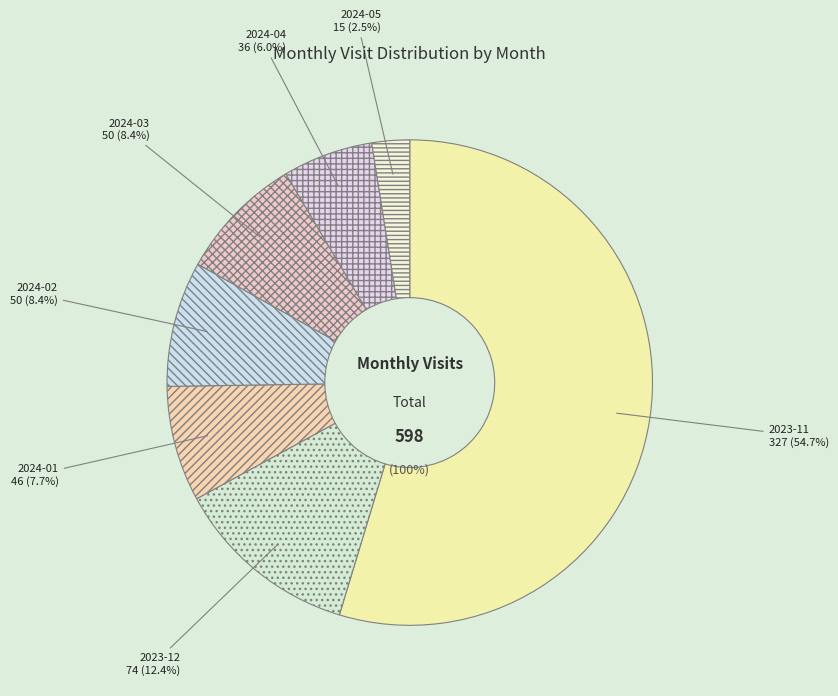

What percentage is NOT represented by 2024-01?

92.3%